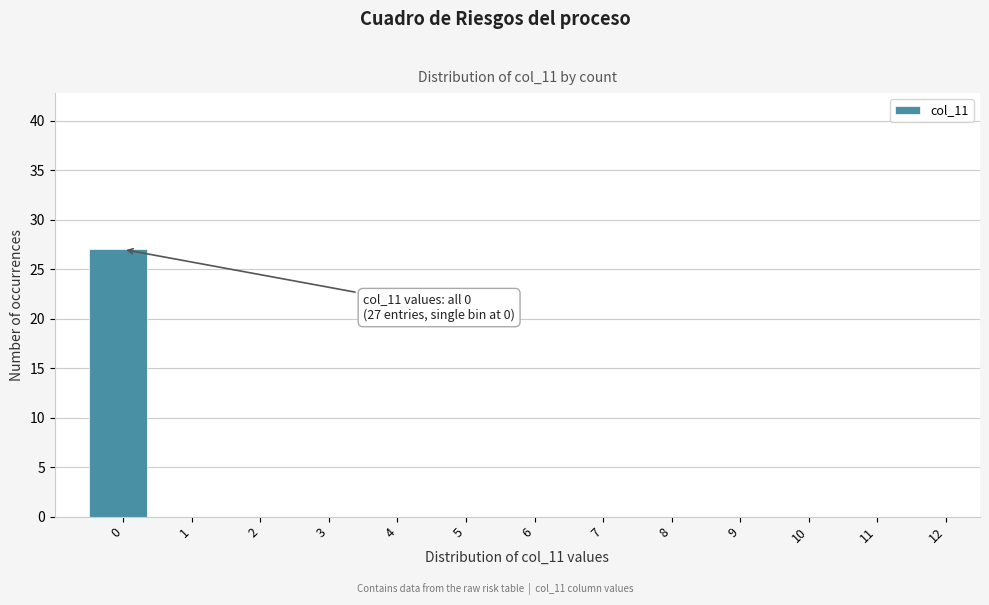

Reading left to right, extract all data points from this chart.

0=27	1=0	2=0	3=0	4=0	5=0	6=0	7=0	8=0	9=0	10=0	11=0	12=0